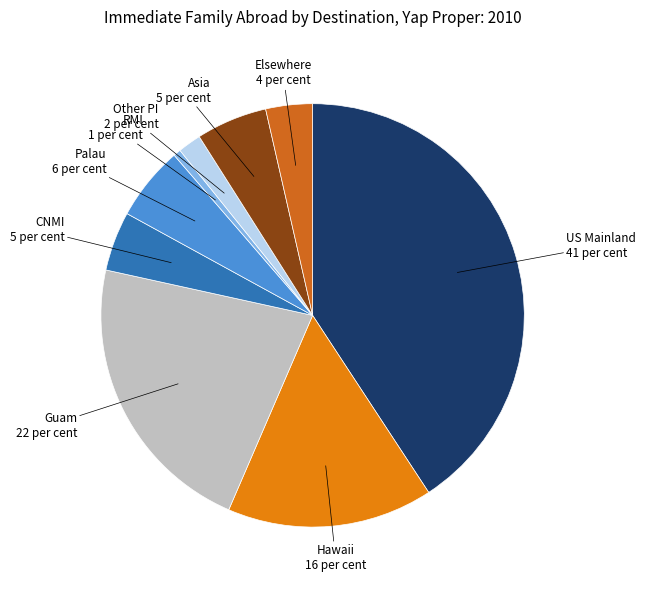

Count the number of slices in the pie.

9